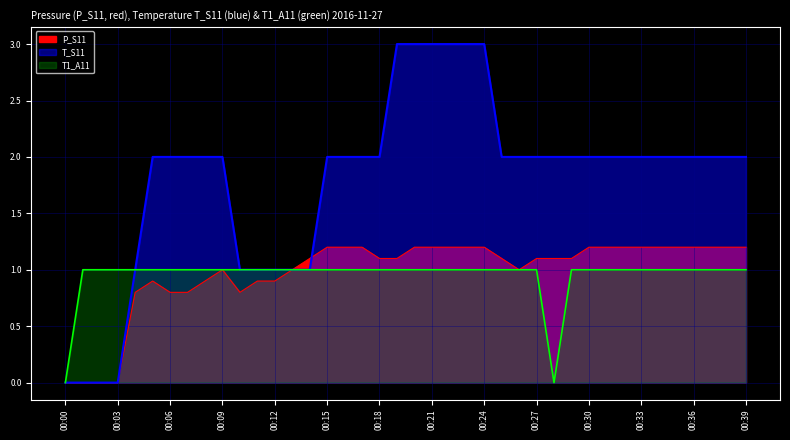

True or false: T_S11 and P_S11 cross at least once.

True